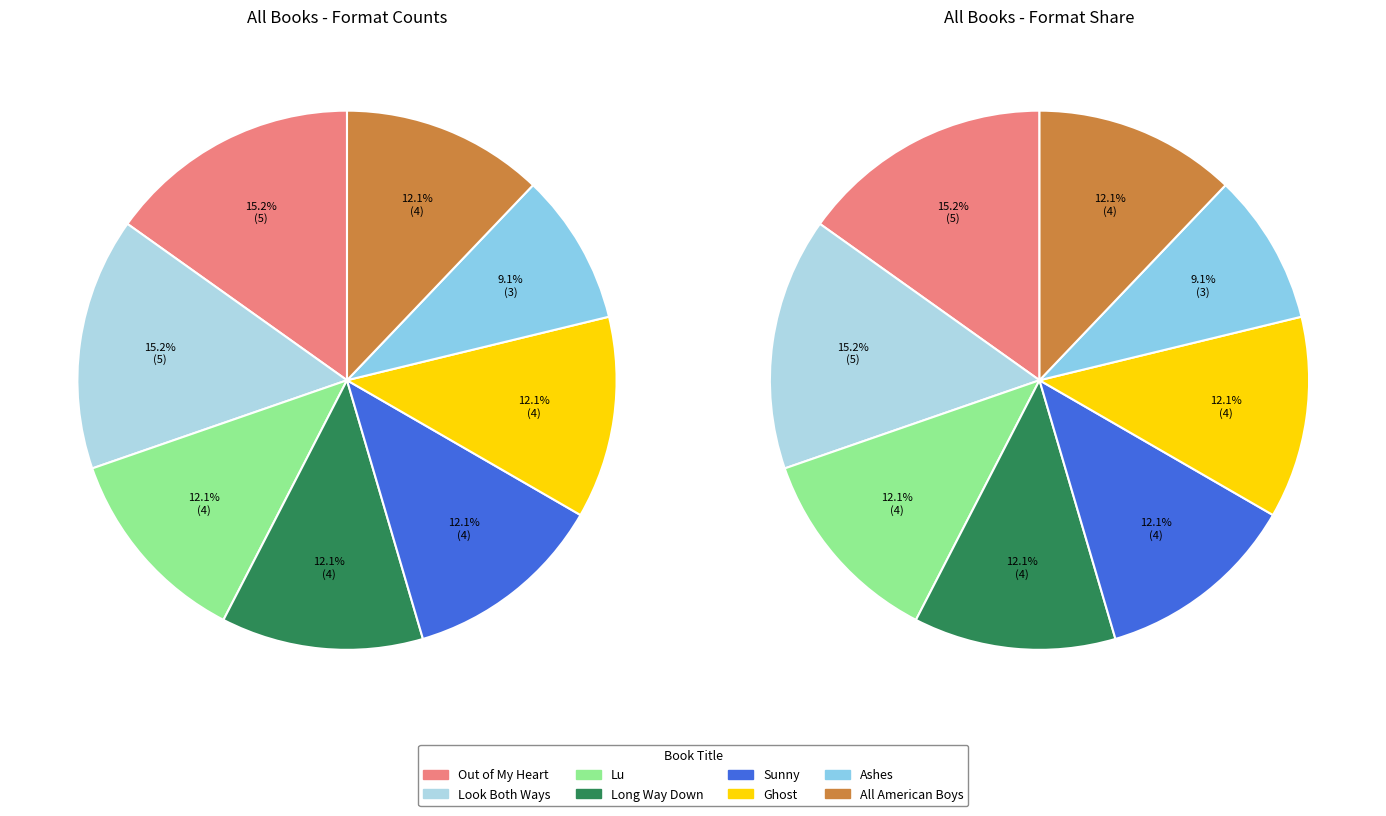

Combined, do Lu and Look Both Ways account for over 50%?

No